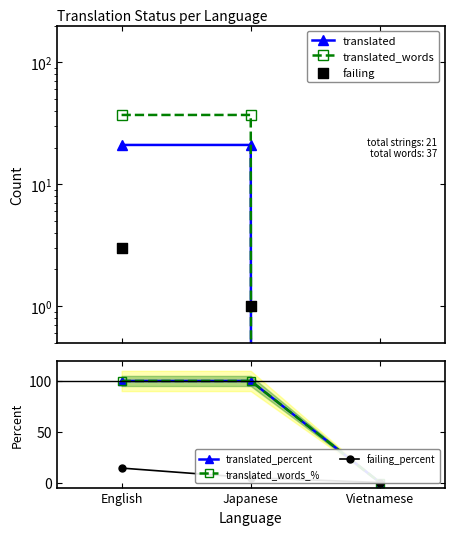

Which series has the largest total across all categories?

translated_percent